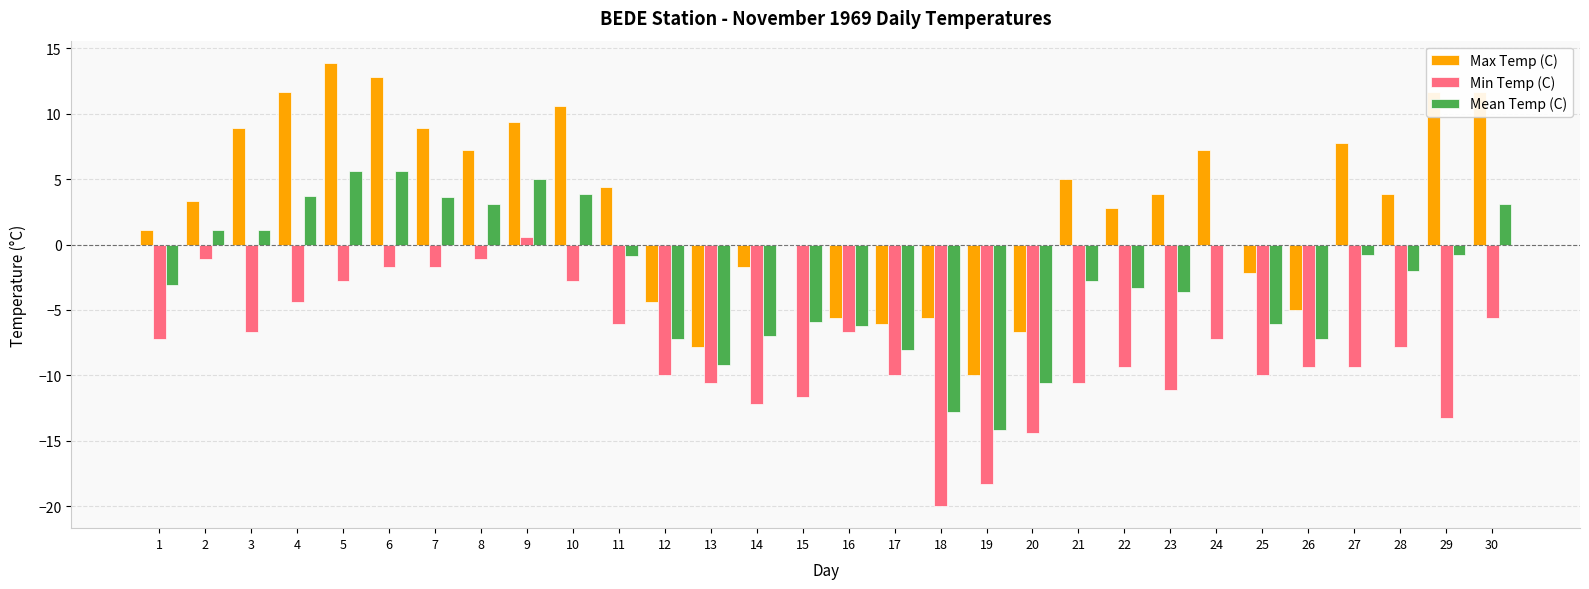

Are the bars horizontal?

No